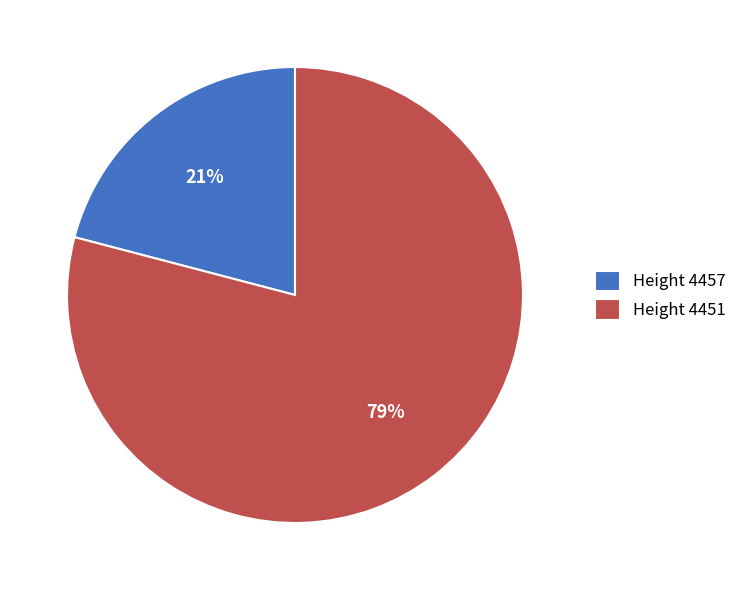

Rank the categories by value from lowest to highest.

Height 4457, Height 4451